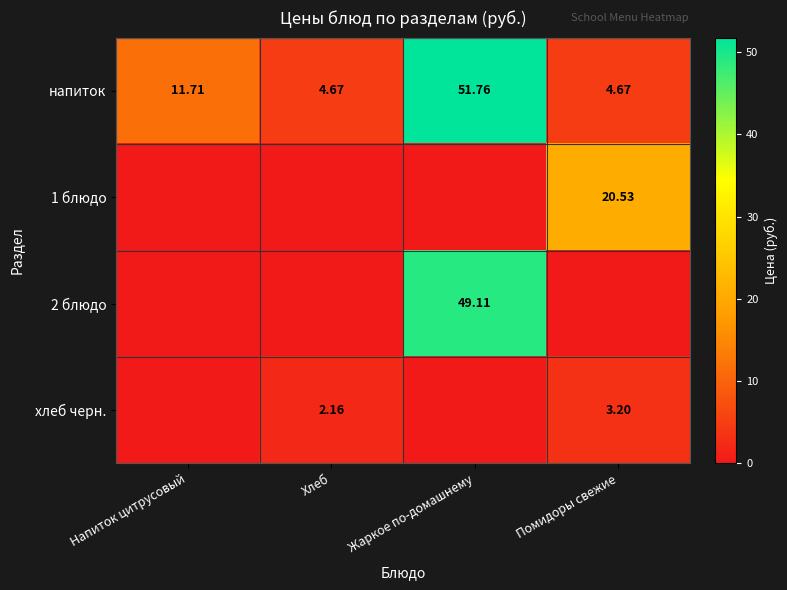

At which category is the sum across all series the highest?

Жаркое по-домашнему